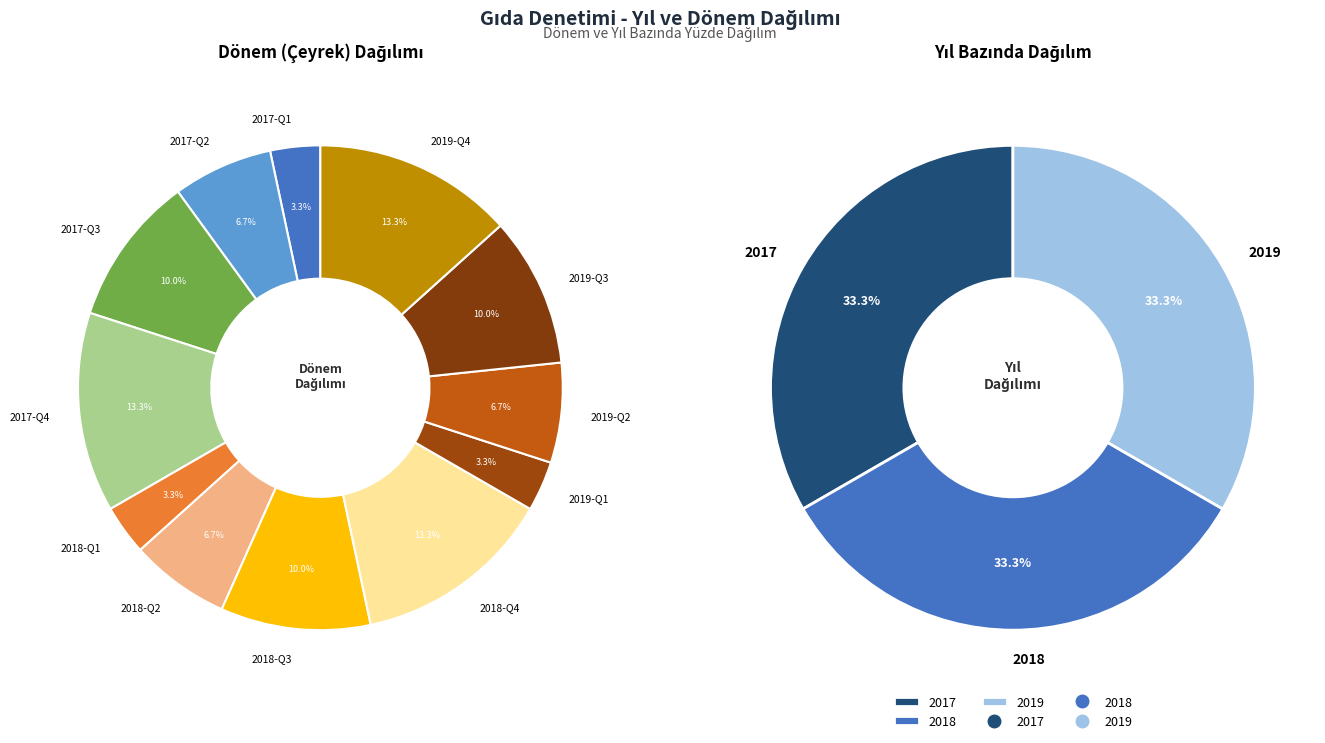

Rank the series by their maximum value, from highest to lowest.

2017, 2018, 2019